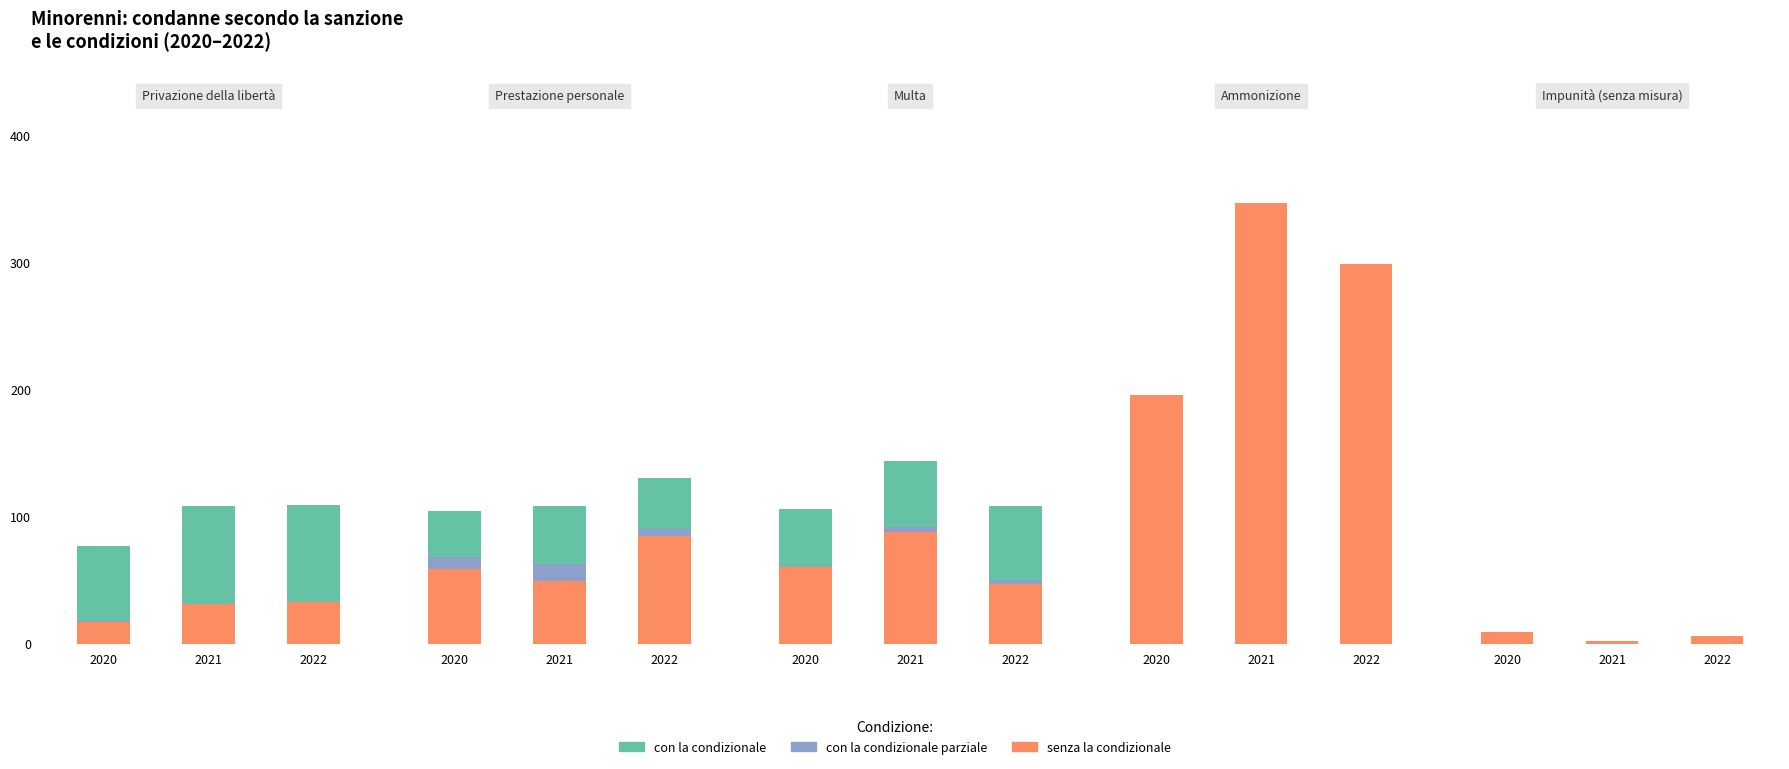

Which category has the lowest value across all series?

2020